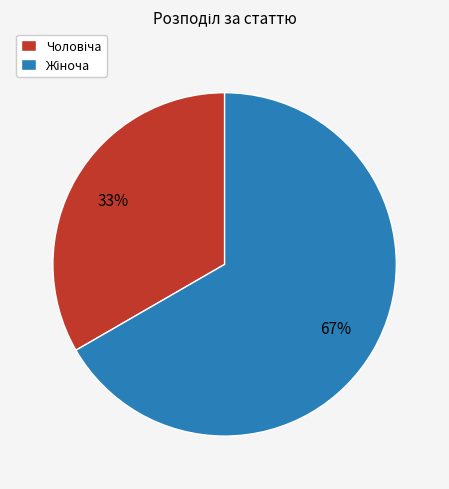

To the nearest percent, what is the average slice percentage?

50%